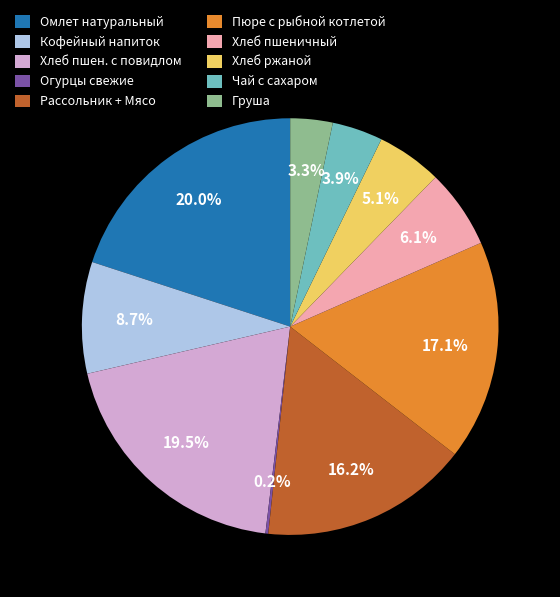

Is there any slice that represents more than half of the pie?

No